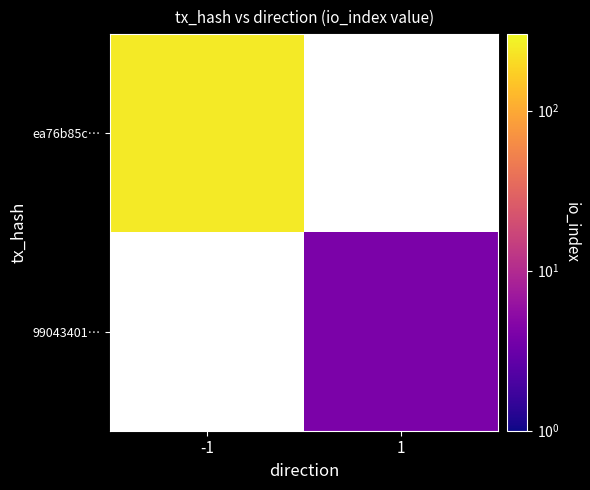

Where is ea76b85c… nearest to the value 250?

-1